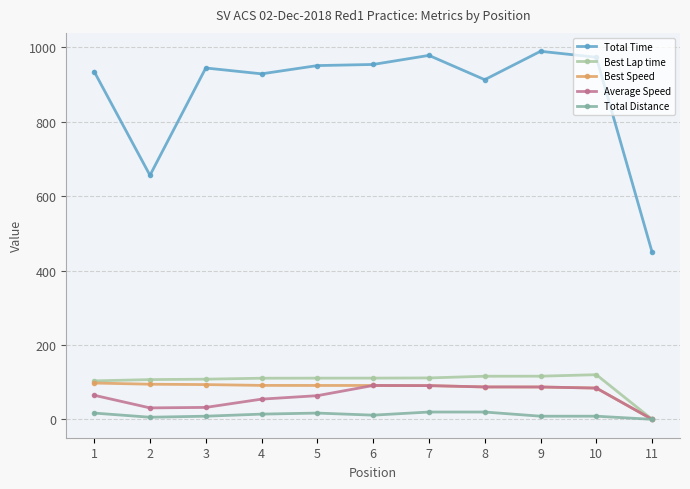

Which series has the largest total across all categories?

Total Time